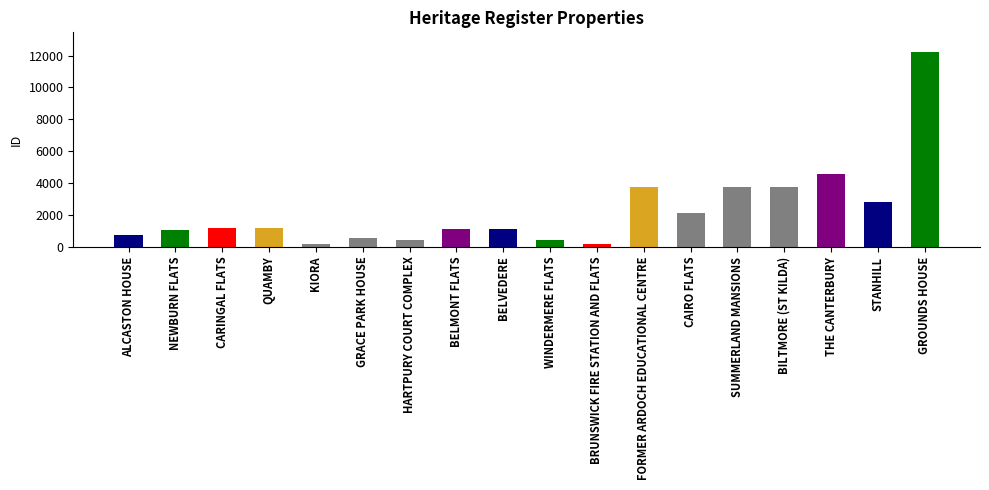

Does the chart contain any negative values?

No